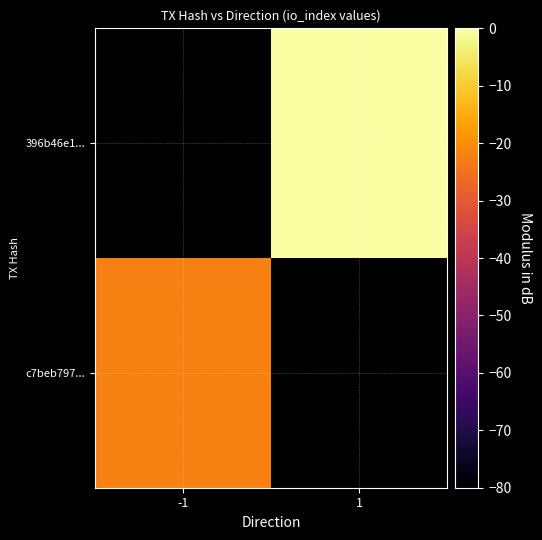

How many data points does each series have?

2